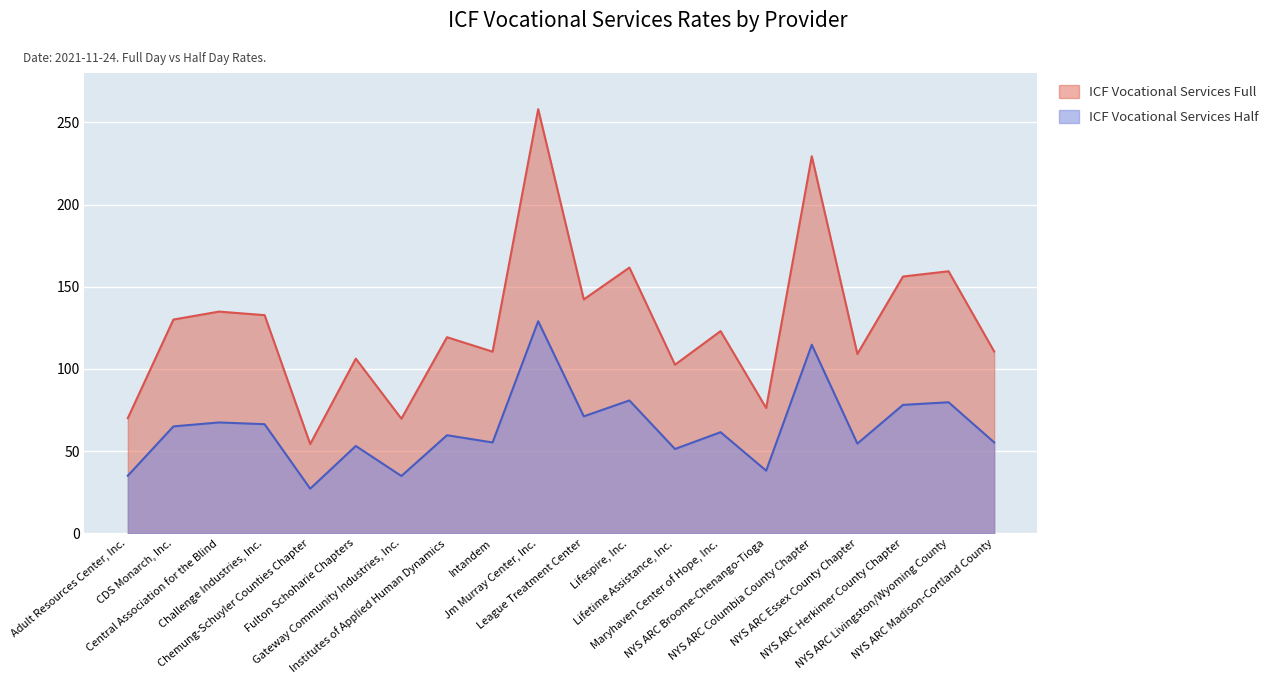

How many series are shown in this chart?

2